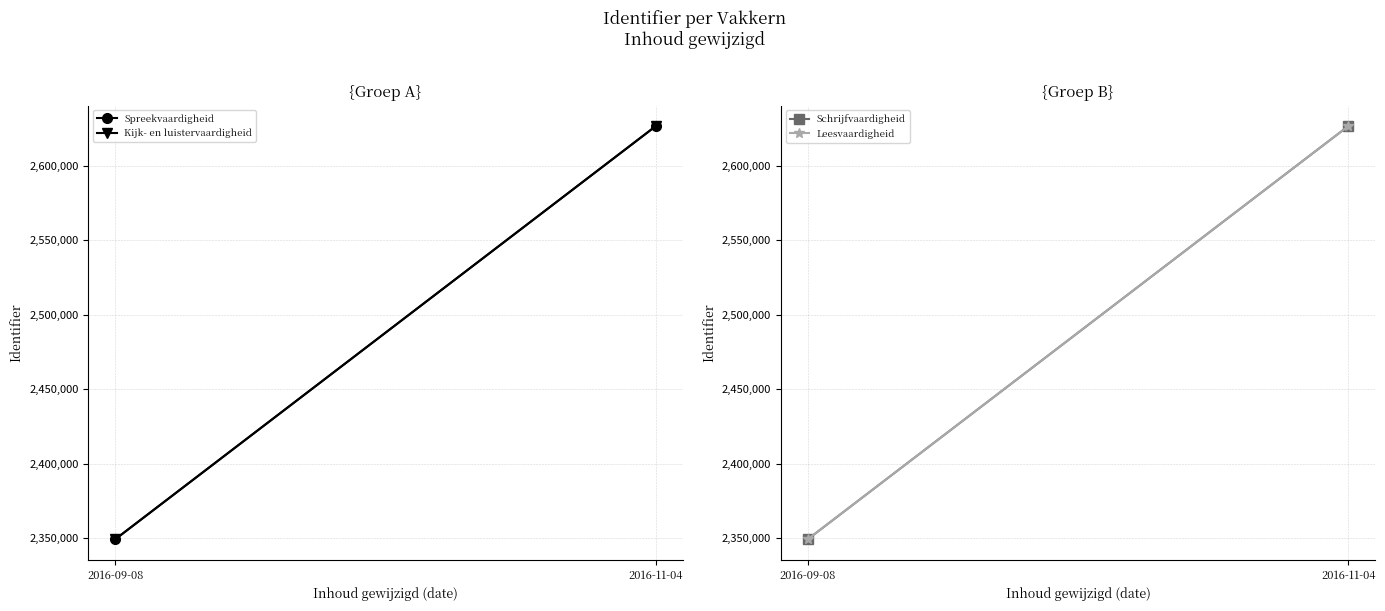

Which series changed the most between 2016-09-08 and 2016-11-04?

Kijk- en luistervaardigheid